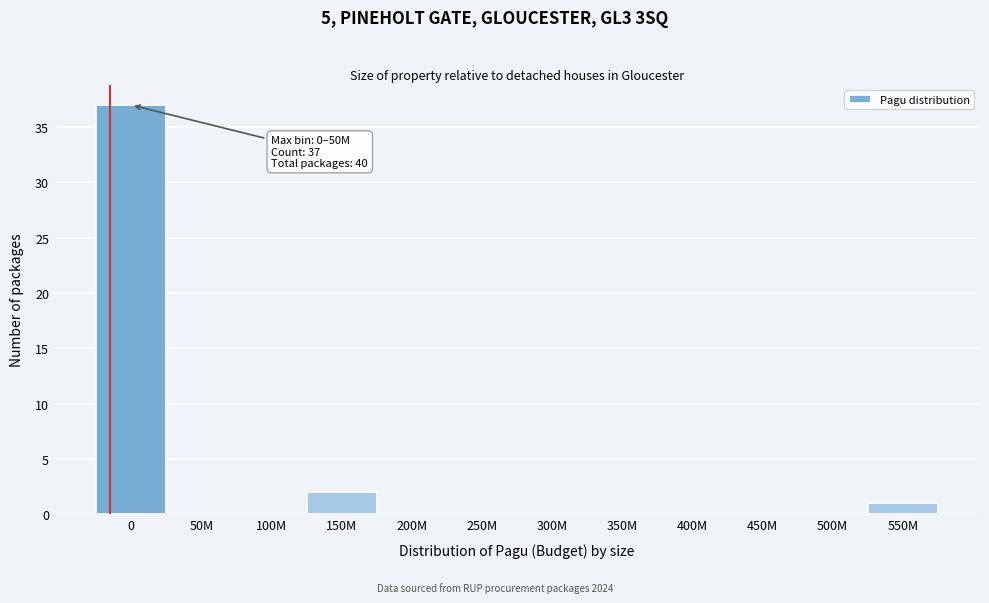

Reading left to right, what are all the values shown in this chart?

0=37	50M=0	100M=0	150M=2	200M=0	250M=0	300M=0	350M=0	400M=0	450M=0	500M=0	550M=1